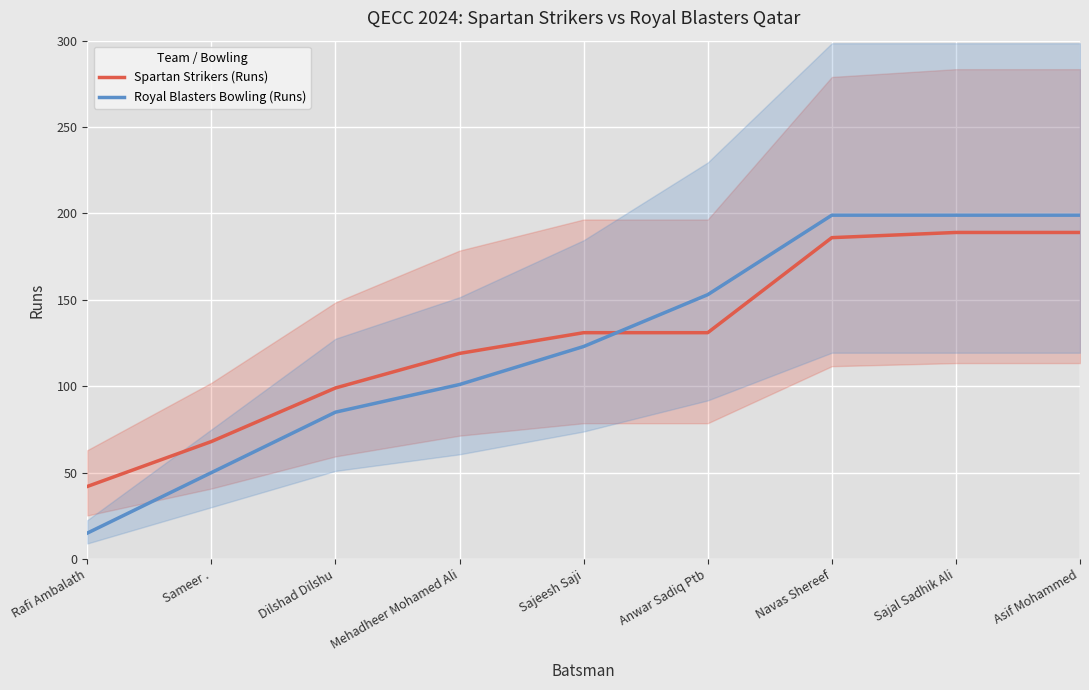

What is the difference between the second highest and minimum values in the Royal Blasters Bowling (Runs) series?

184